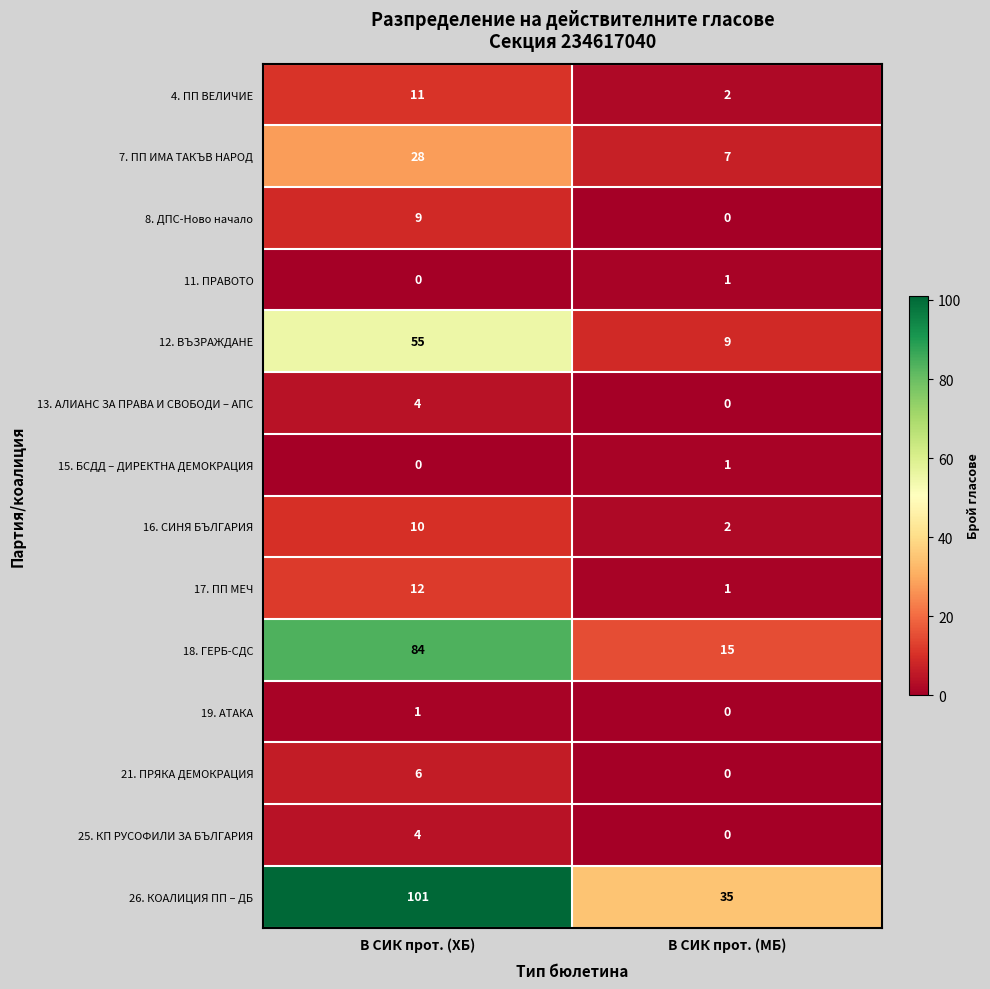

Rank the categories by 25. КП РУСОФИЛИ ЗА БЪЛГАРИЯ value from lowest to highest.

В СИК прот. (МБ), В СИК прот. (ХБ)